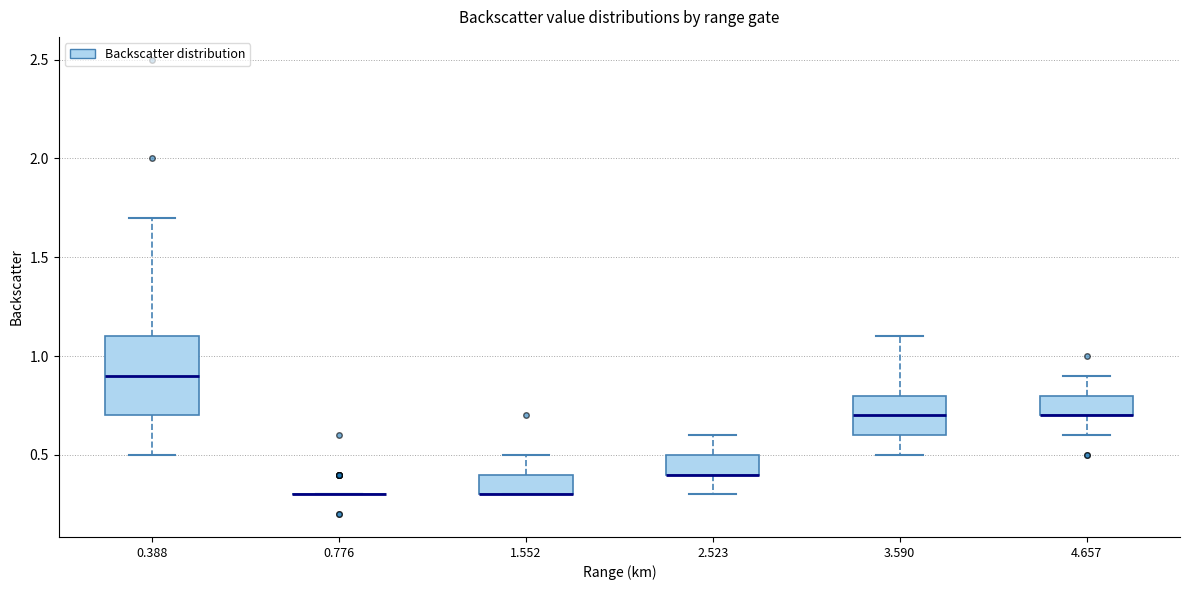

Reading left to right, transcribe this box plot: for each box, give where its median line is, the range the box spans, and where its two whiskers end, as read against the y-axis. The values are not printed on the chart, so give them approximately, as read against the axis.

0.388: median 0.9, box 0.7 to 1.1, whiskers 0.5 to 1.7
0.776: box collapsed to a line at 0.3, whiskers 0.3 to 0.3
1.552: median 0.3 (drawn on the box's lower edge), box 0.3 to 0.4, whiskers 0.3 to 0.5
2.523: median 0.4 (drawn on the box's lower edge), box 0.4 to 0.5, whiskers 0.3 to 0.6
3.590: median 0.7, box 0.6 to 0.8, whiskers 0.5 to 1.1
4.657: median 0.7 (drawn on the box's lower edge), box 0.7 to 0.8, whiskers 0.6 to 0.9